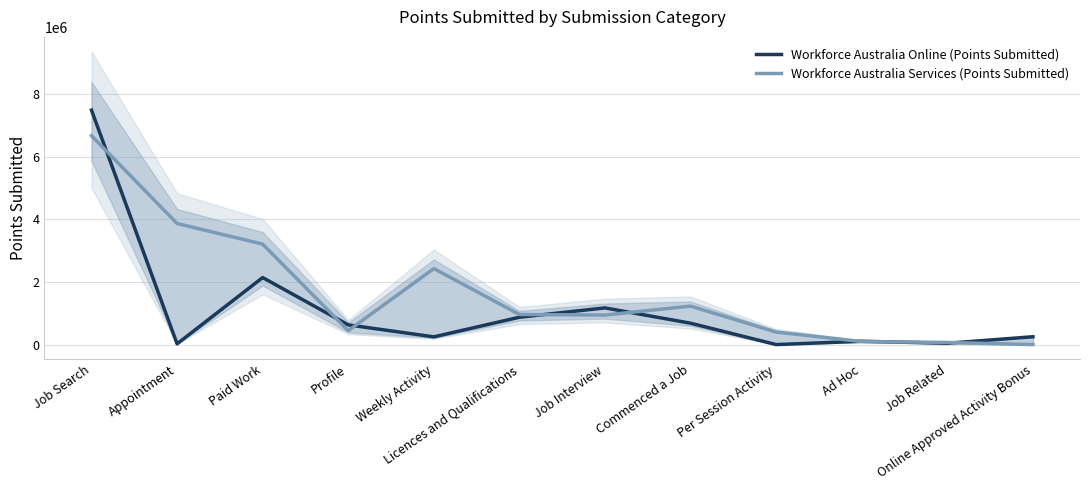

In Workforce Australia Services (Points Submitted), how many points are higher than both neighbors (excluding endpoints)?

2